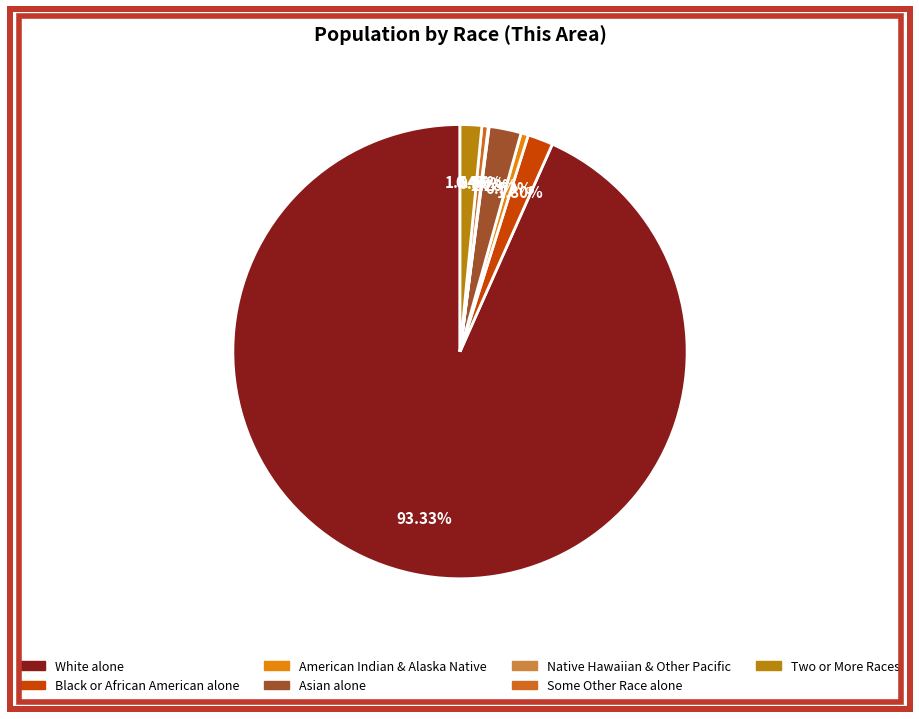

Does any single category account for the majority?

Yes